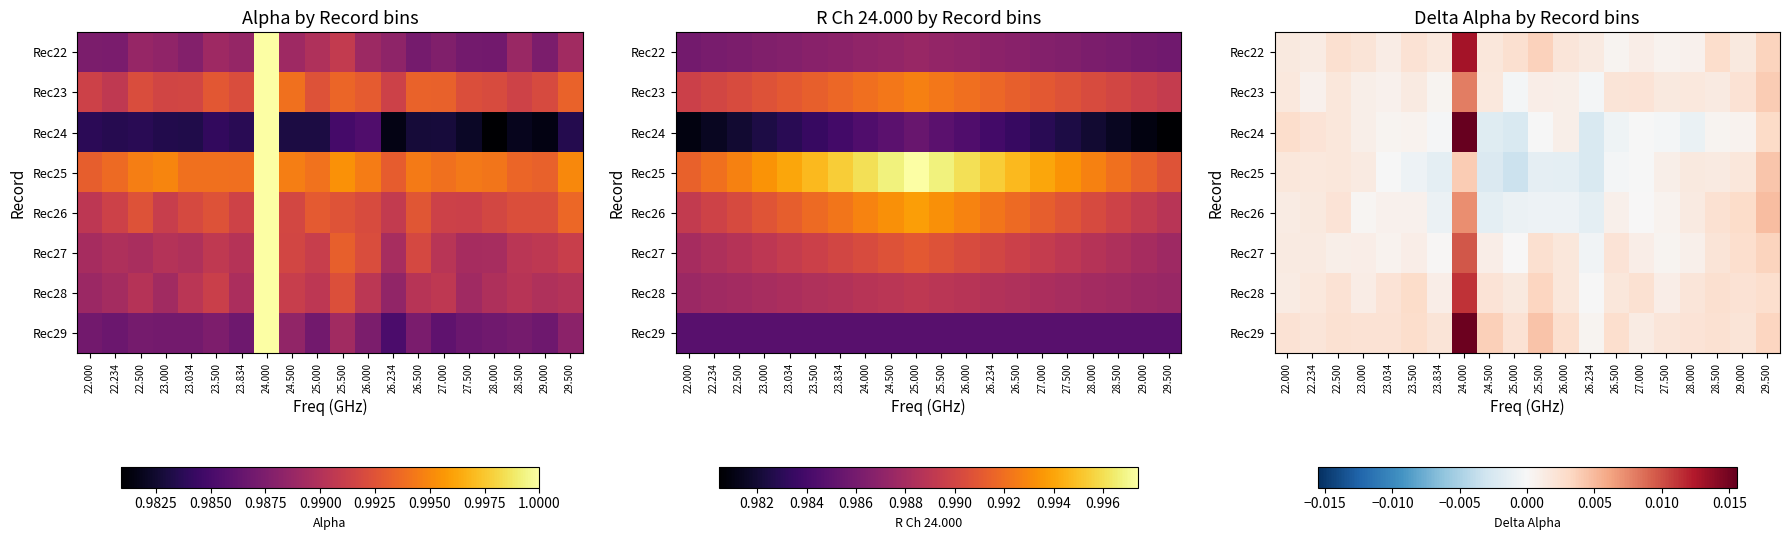

At which category does the chart reach its minimum across all series?

25.000